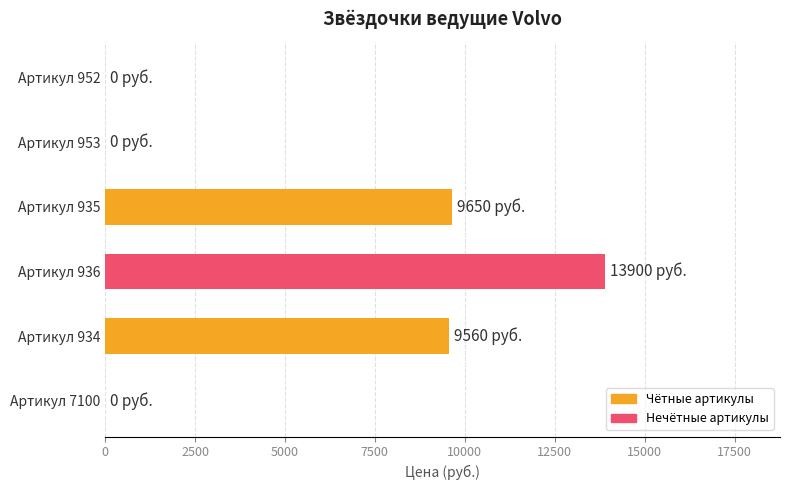

True or false: the data shows 17123 at Артикул 934.

False